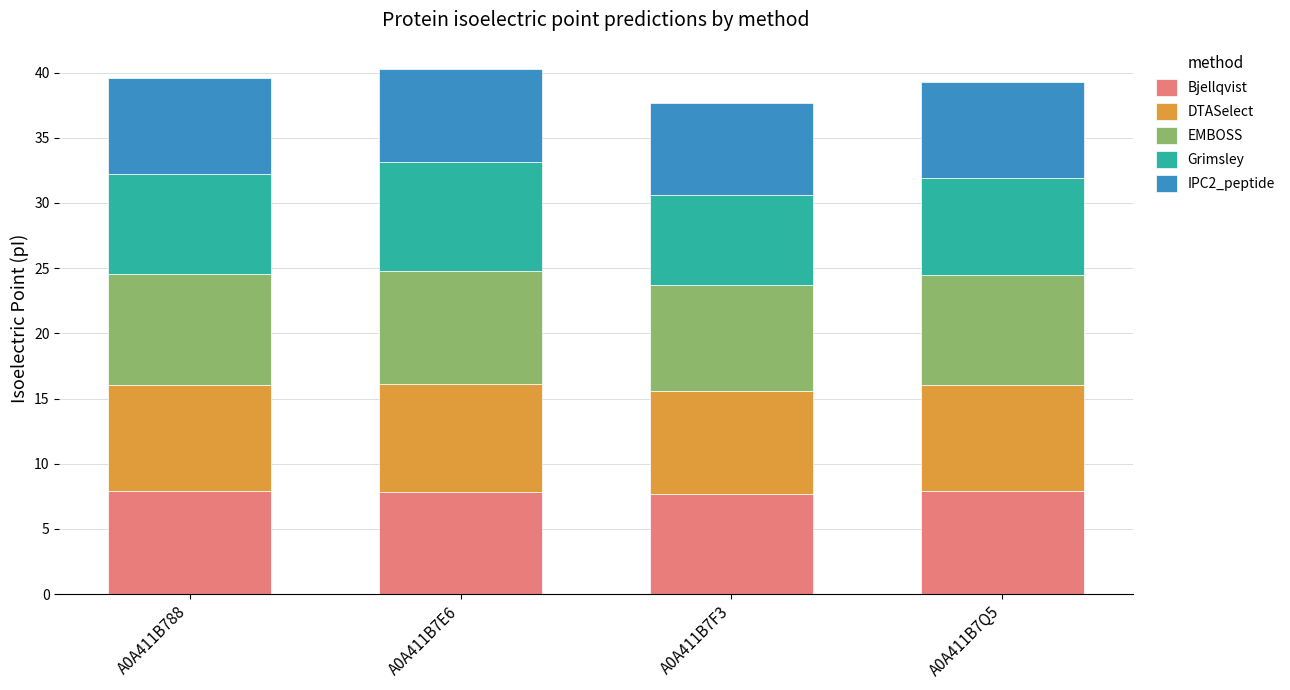

What is the total value across all series at A0A411B7E6?

40.3